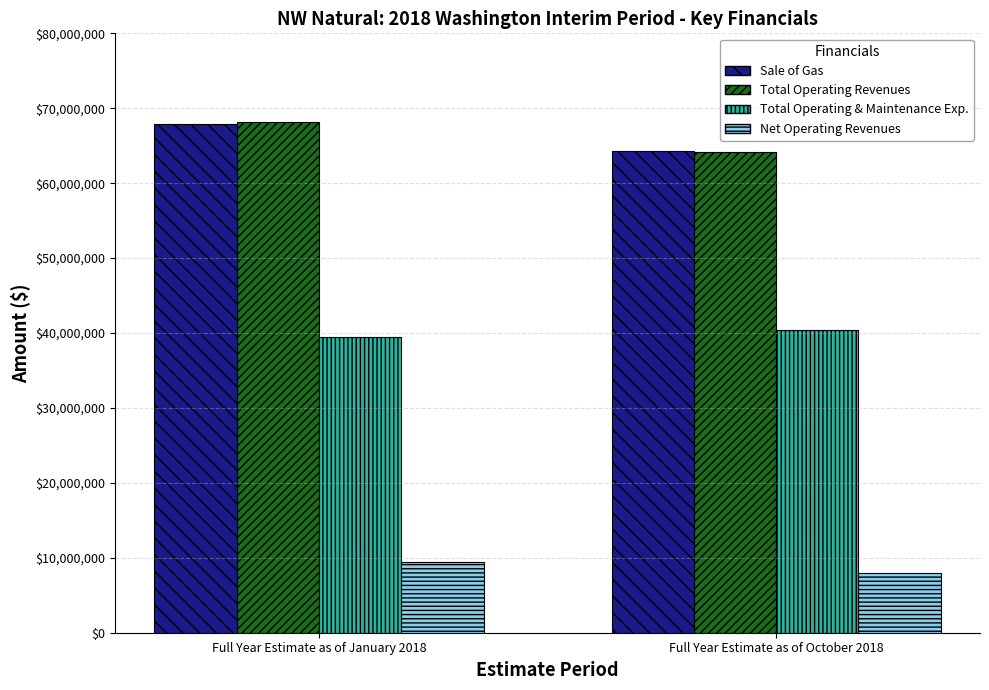

The Net Operating Revenues series shows 9406232.9 at Full Year Estimate as of January 2018. True or false?

True